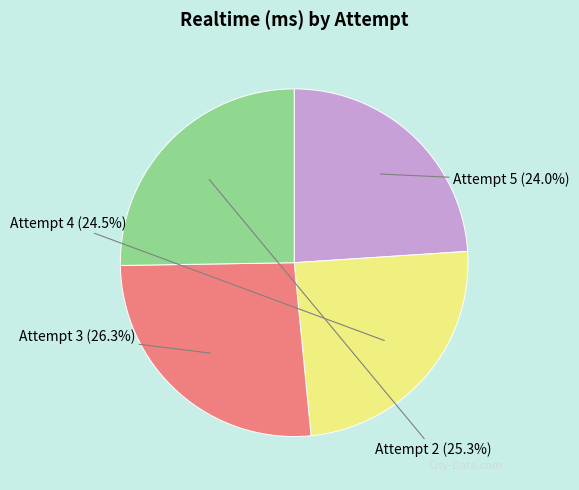

Is there any slice that represents more than half of the pie?

No